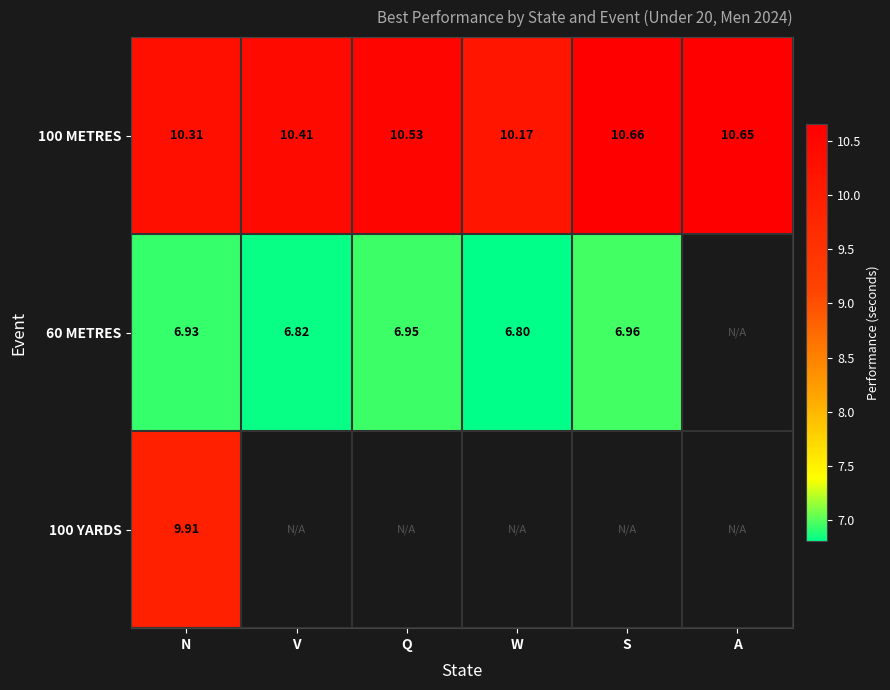

Which category has the lowest value in the 100 METRES series?

W